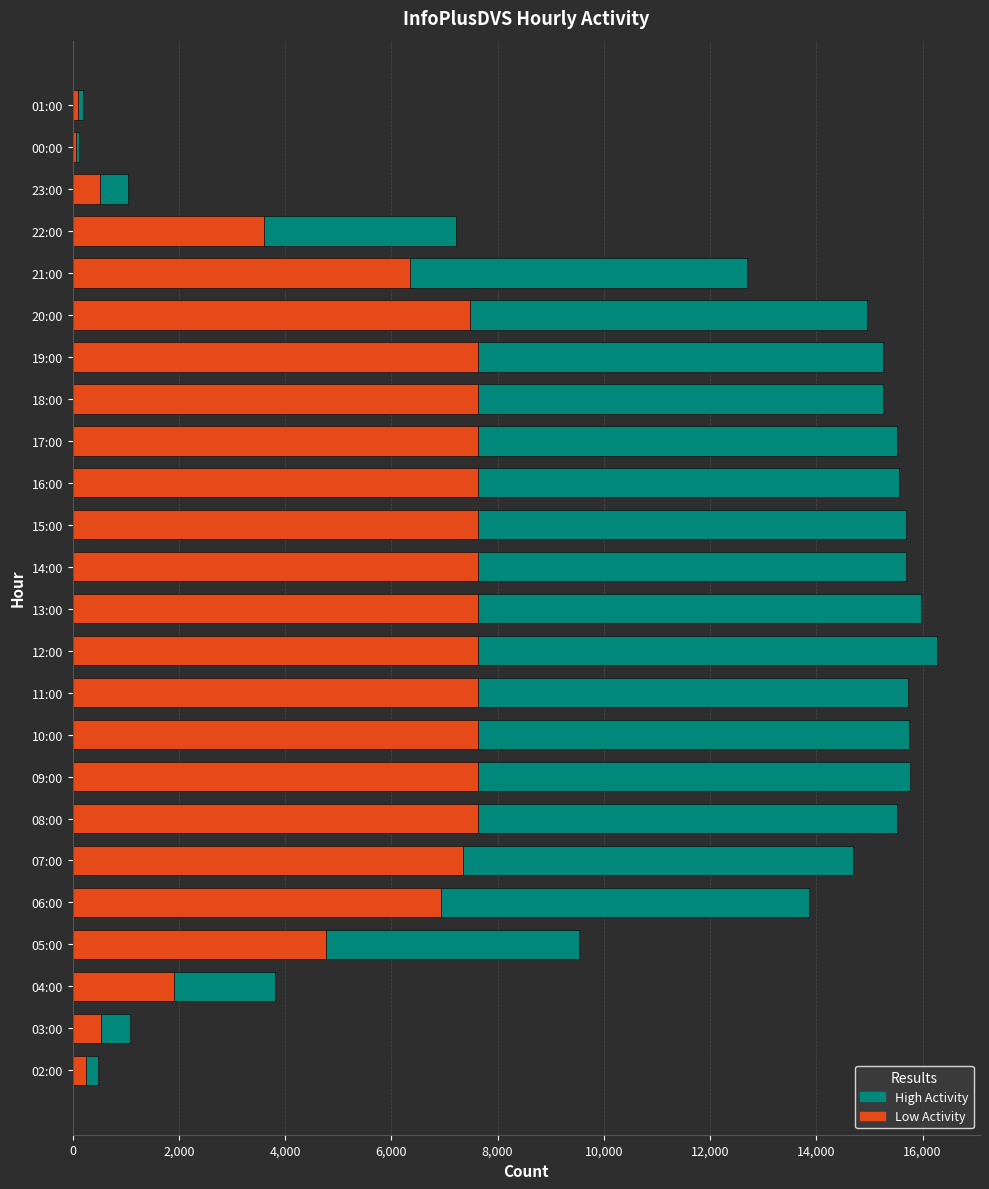

What is the maximum value for Low Activity?

7624